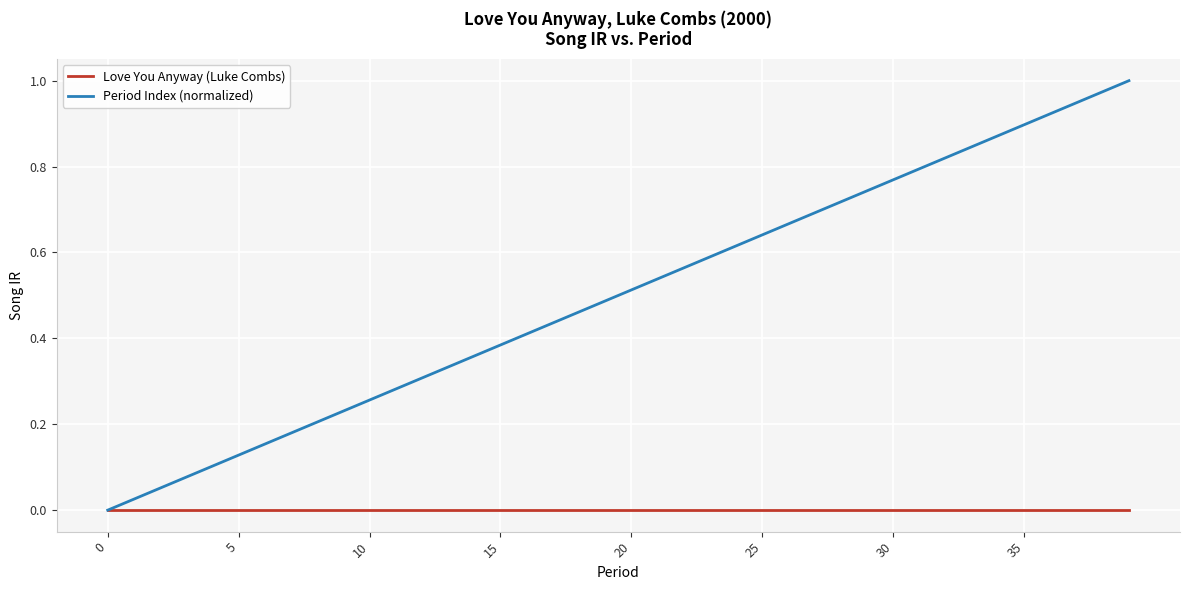

What are all the series names shown in the legend?

Love You Anyway (Luke Combs), Period Index (normalized)